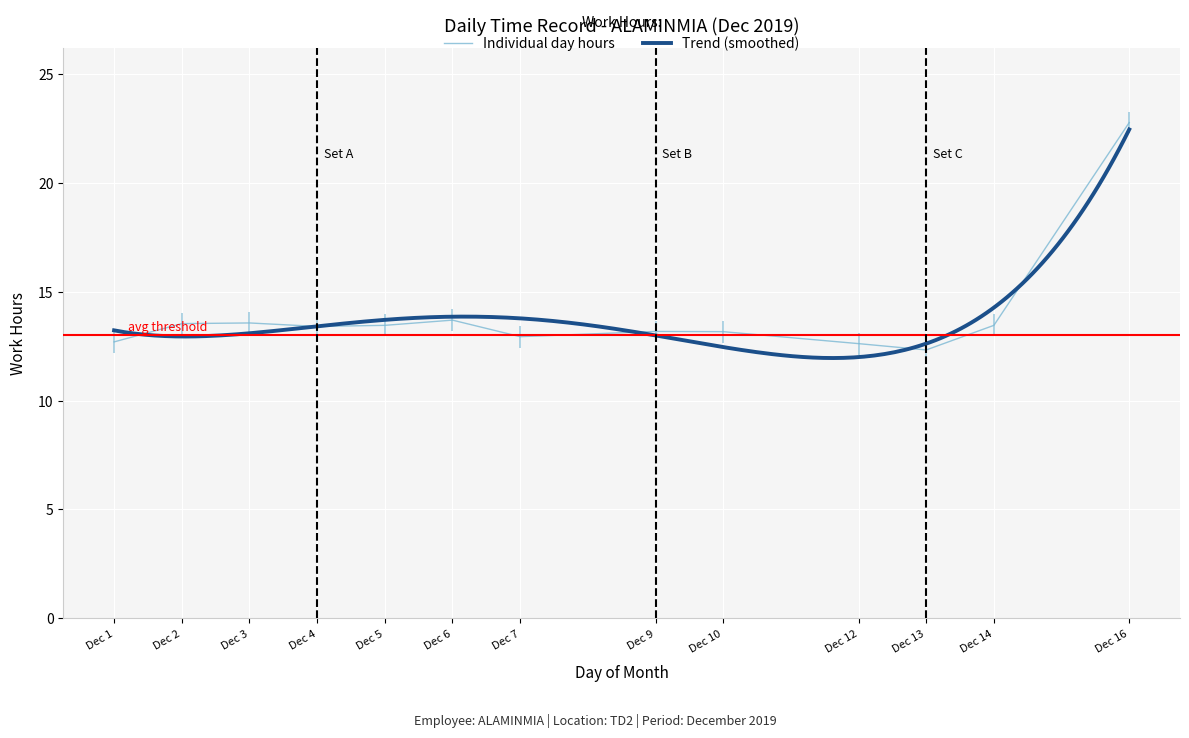

How many interior local valleys (lower than both neighbors) does the data have?

3